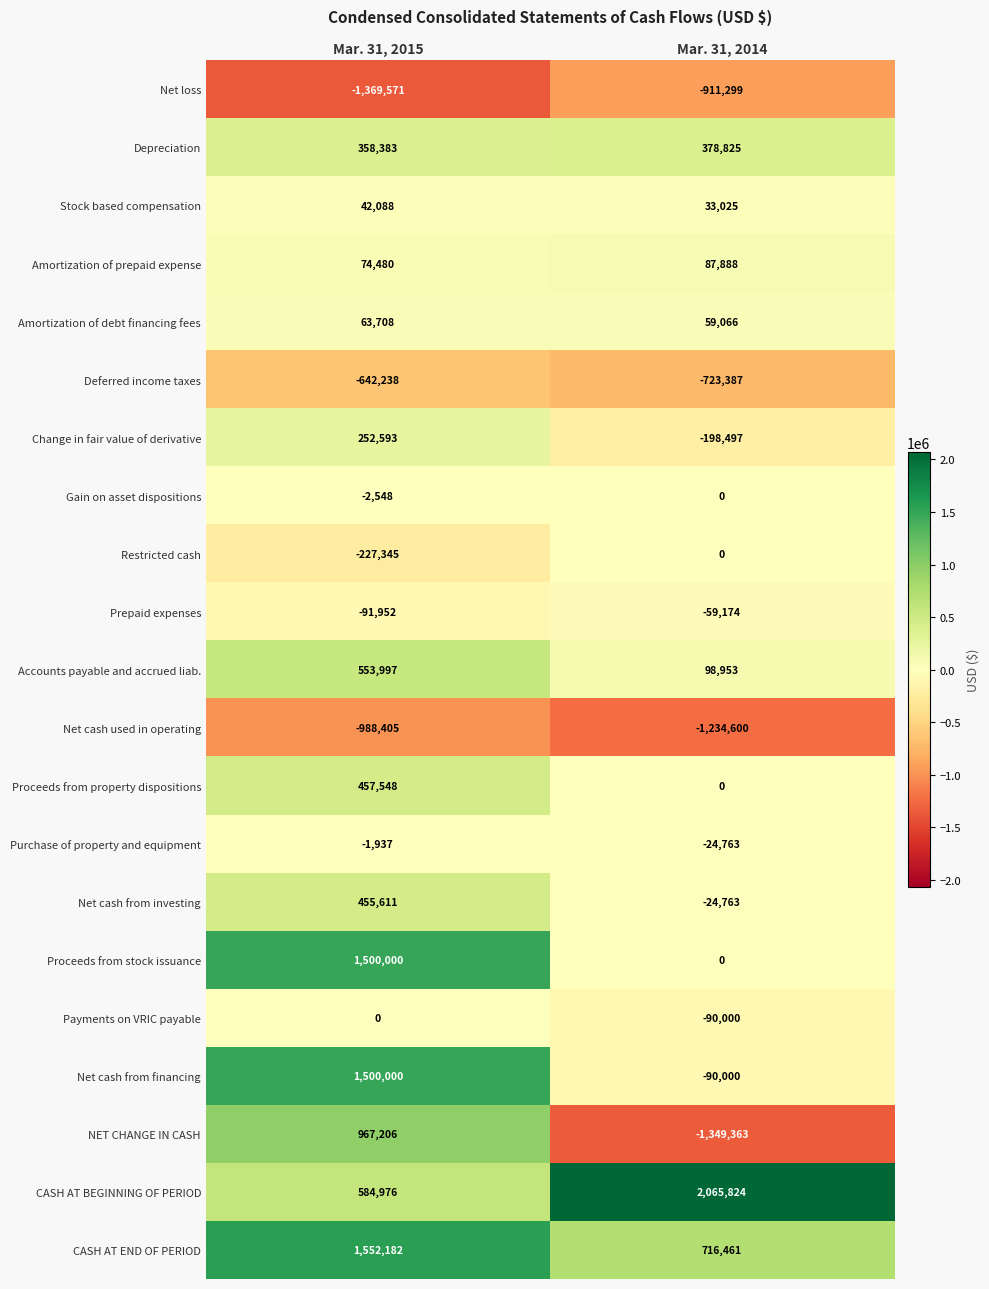

What is the difference between the highest and lowest values at Mar. 31, 2015?

2921753